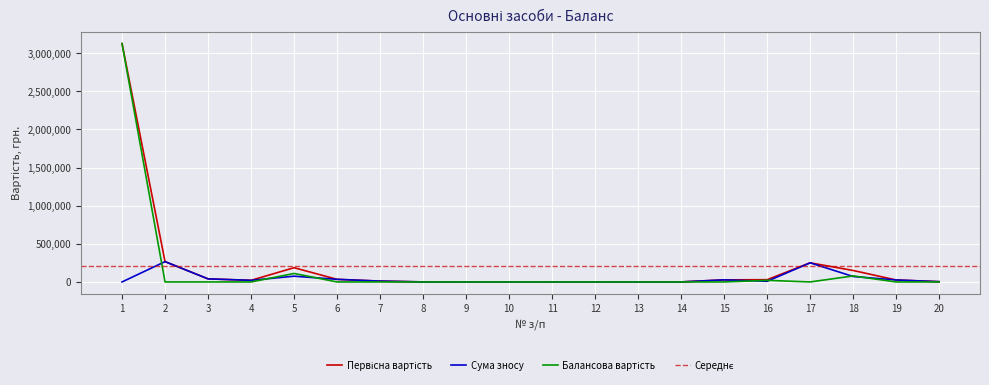

Reading left to right, what are all the values shown in this chart?

Первісна вартість: 3125153.6	266327.0	40275.0	21123.0	186686.7	34115.0	11000.0	503.0	1236.0	1235.0	1235.0	1235.0	690.0	521.0	27310.0	29537.0	250708.0	150240.0	25855.0	3522.0
Сума зносу: 0.0	266327.0	40275.0	21123.0	75452.6	34115.0	11000.0	503.0	1236.0	1235.0	1235.0	1235.0	690.0	521.0	27310.0	8491.9	250708.0	71413.6	25855.0	3522.0
Балансова вартість: 3125153.6	0.0	0.0	0.0	111234.2	0.0	0.0	0.0	0.0	0.0	0.0	0.0	0.0	0.0	0.0	21045.1	0.0	78826.4	0.0	0.0